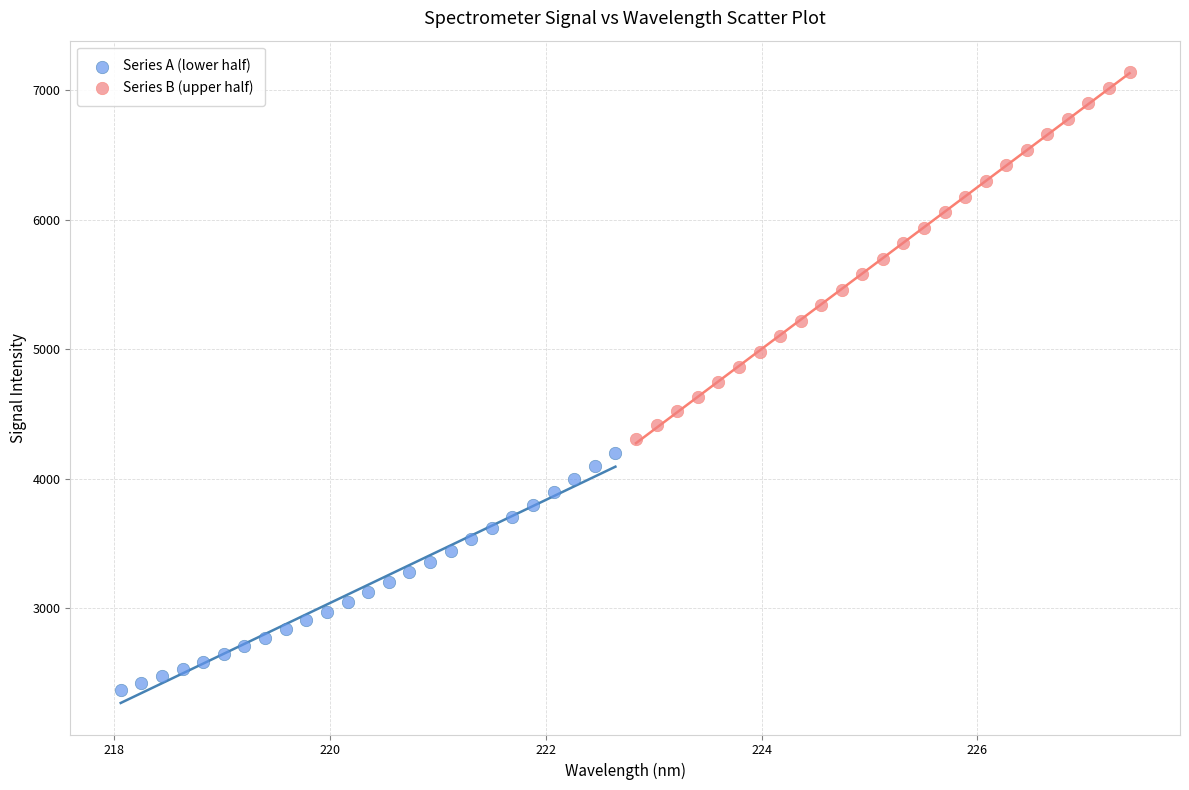

What are all the series names shown in the legend?

Series A (lower half), Series B (upper half)